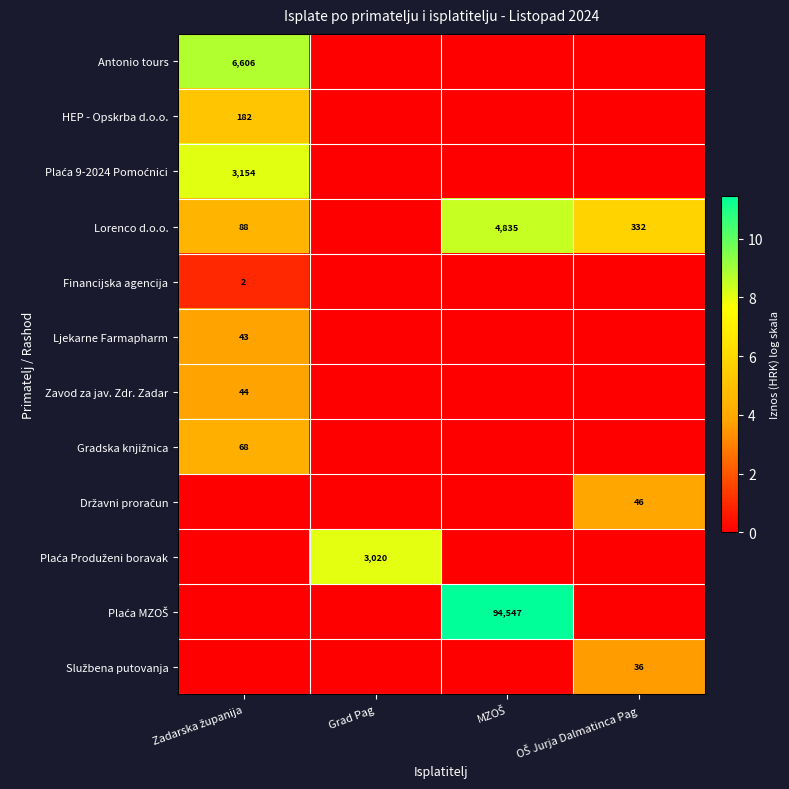

Rank the series at Grad Pag from lowest to highest value.

Antonio tours, HEP - Opskrba d.o.o., Plaća 9-2024 Pomoćnici, Lorenco d.o.o., Financijska agencija, Ljekarne Farmapharm, Zavod za jav. Zdr. Zadar, Gradska knjižnica, Državni proračun, Plaća MZOŠ, Službena putovanja, Plaća Produženi boravak